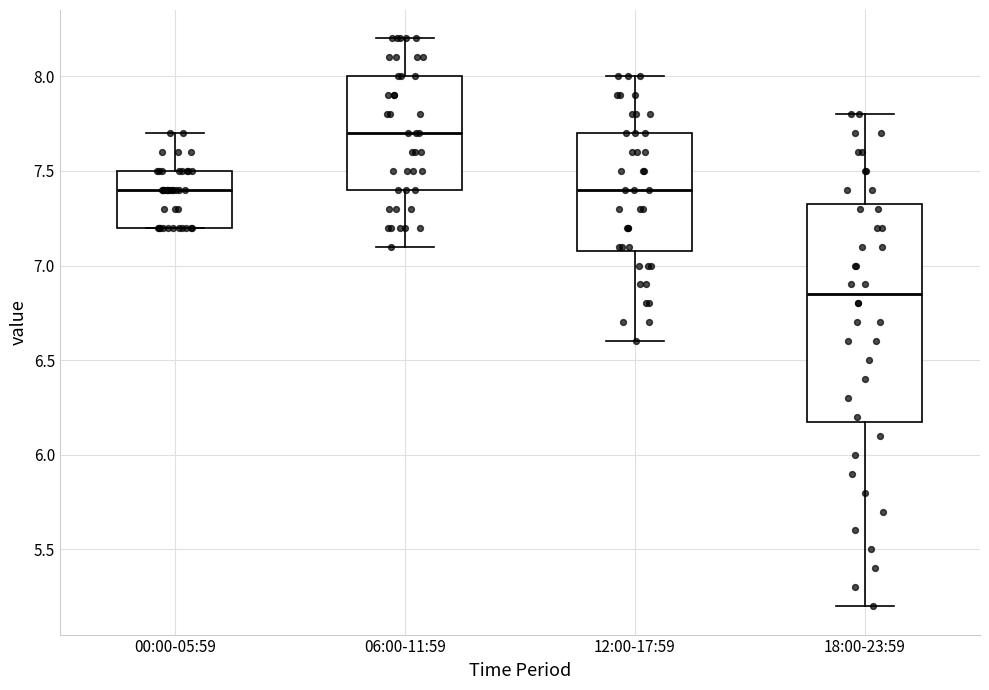

Which box is the tallest, from its lower edge to its upper edge?

18:00-23:59